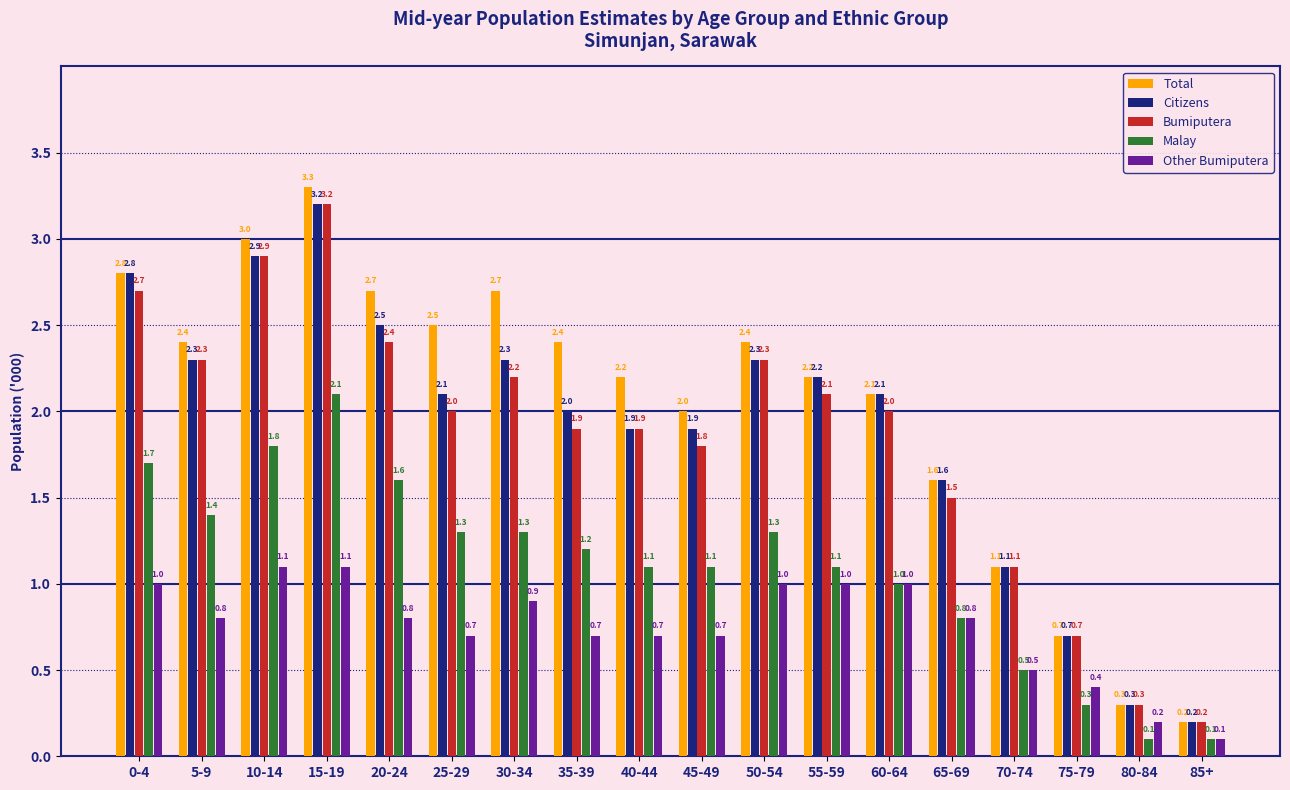

What is the sum of the Bumiputera values at 30-34 and 70-74?

3.3